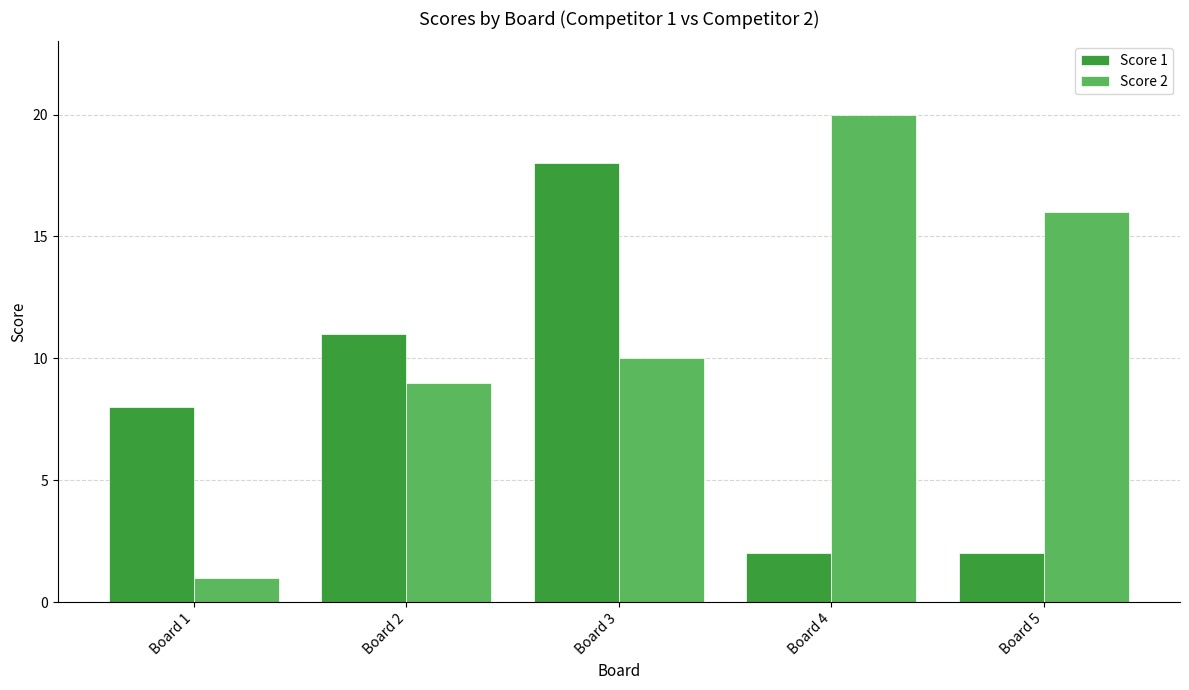

Is it true that Score 2 equals 12 at Board 2?

False